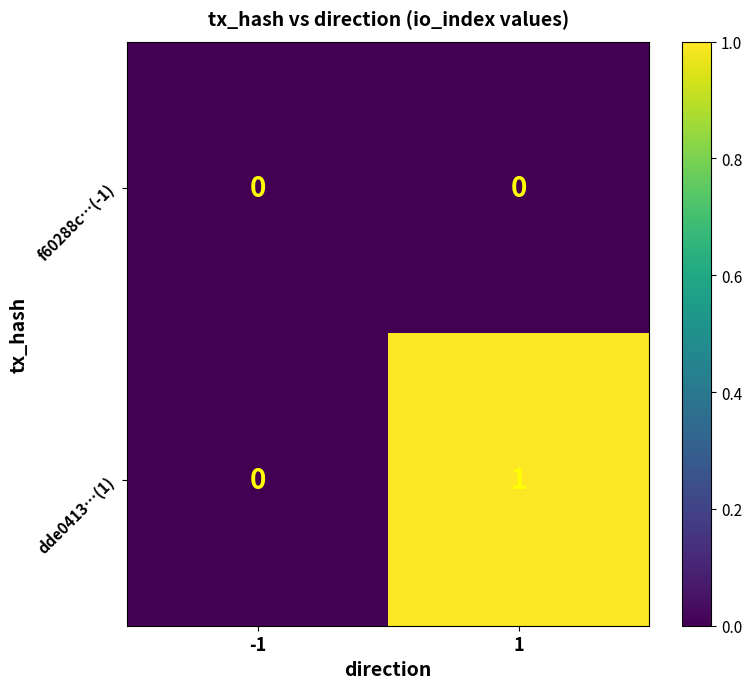

At which category is the sum across all series the highest?

1